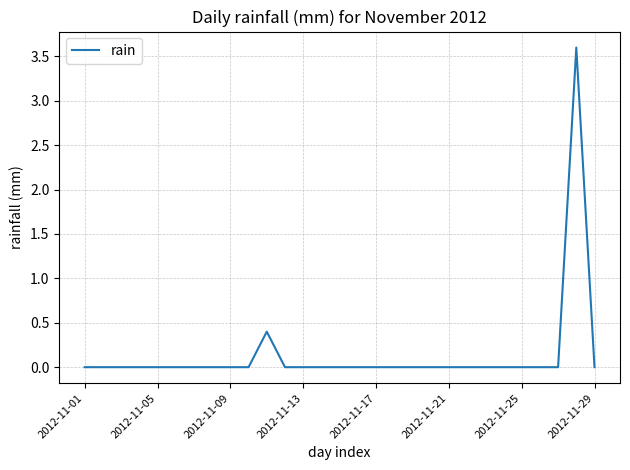

What is the average value?

0.1